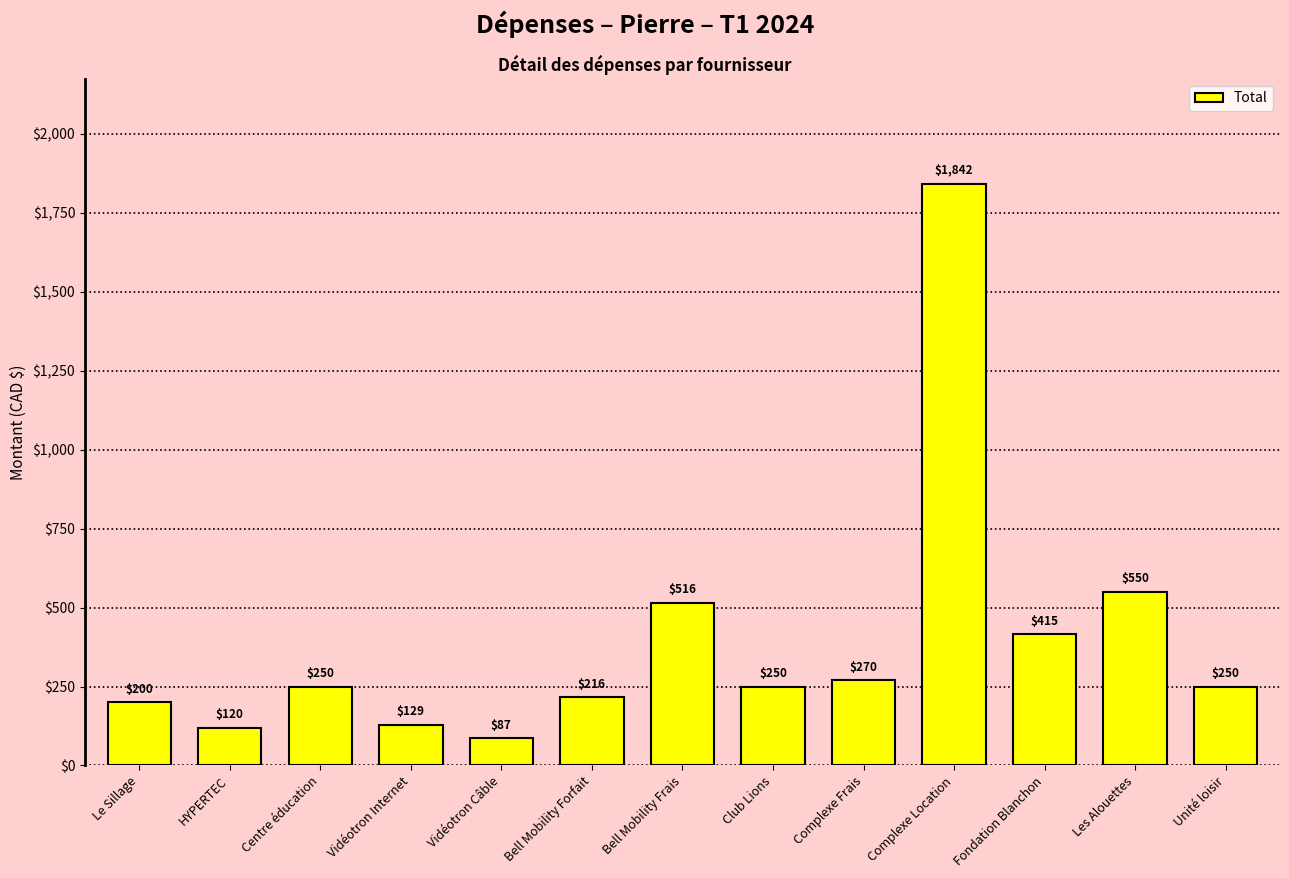

What is the sum of all values?

5094.6